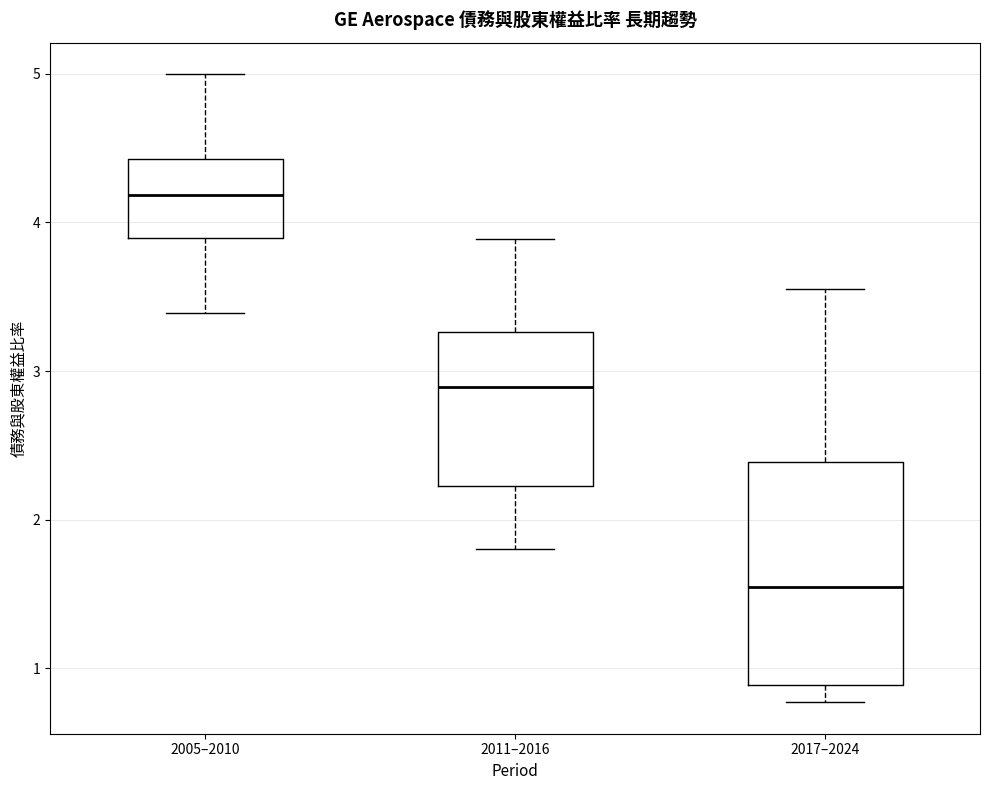

Comparing the boxes themselves (not the whiskers), which one is the tallest?

2017–2024